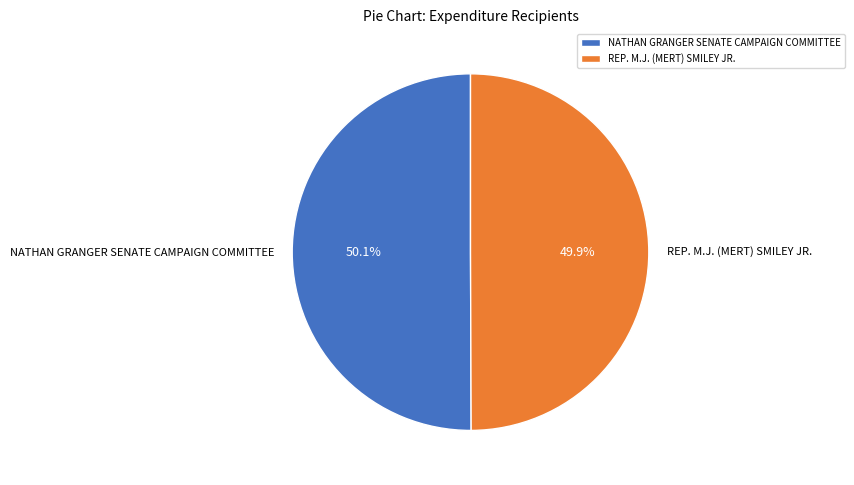

What is the ratio of the value at NATHAN GRANGER SENATE CAMPAIGN COMMITTEE to the value at REP. M.J. (MERT) SMILEY JR.?

1.0